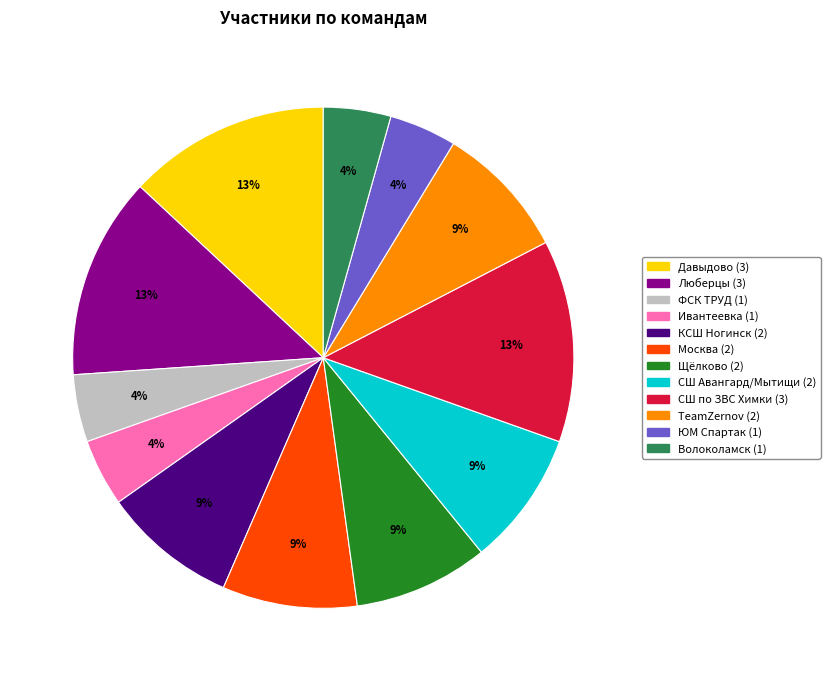

How many slices are in this pie chart?

12